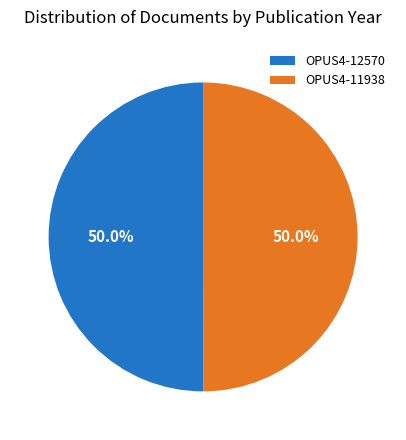

Combined, do OPUS4-12570 and OPUS4-11938 account for over 50%?

Yes